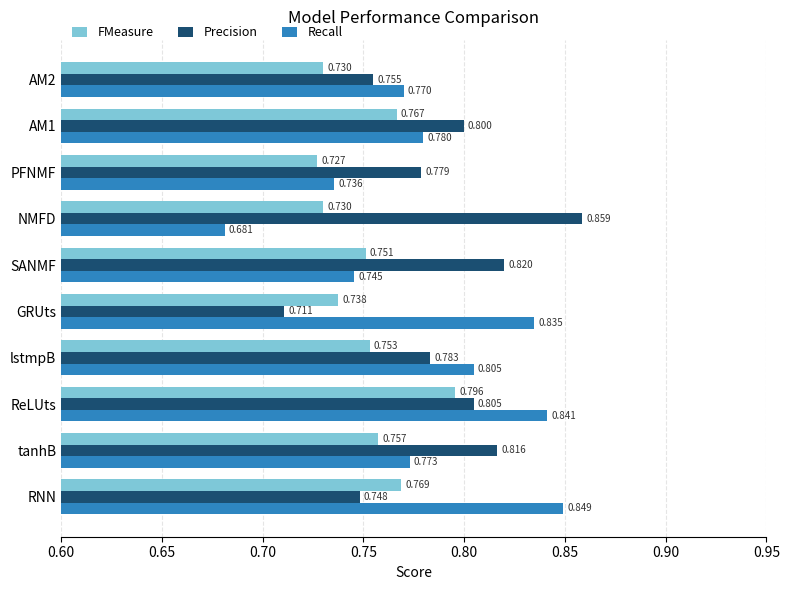

How many series are shown in this chart?

3